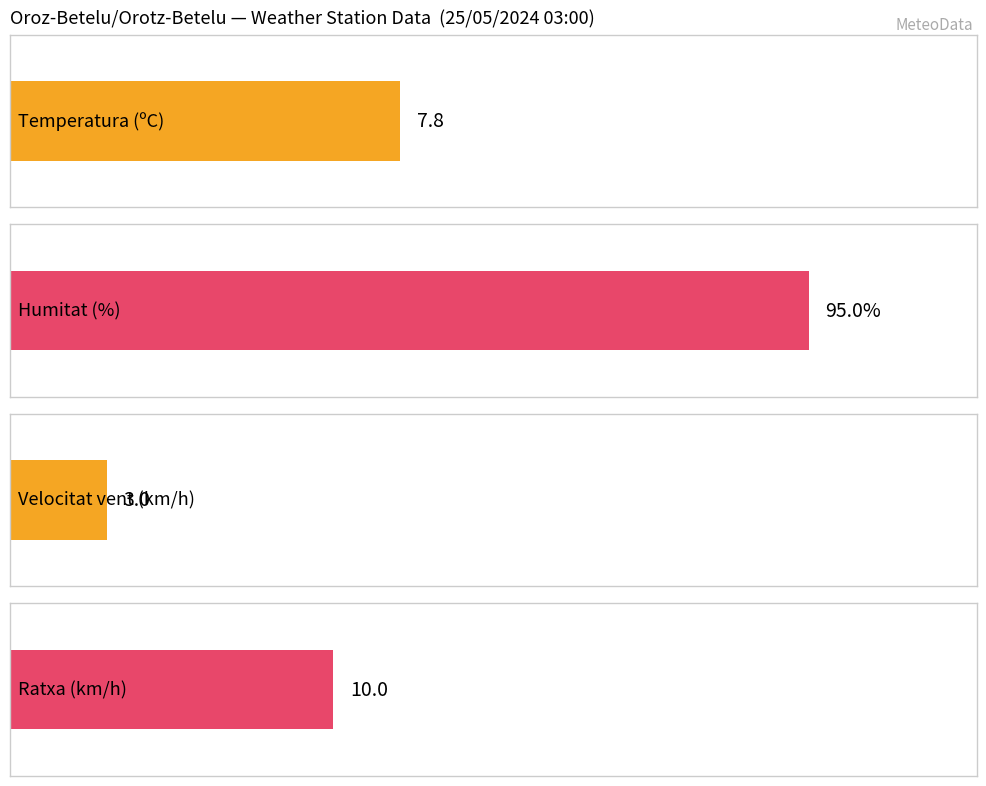

Is the value of Humitat at 00:00 greater than the value of Velocitat vent at 00:00?

Yes